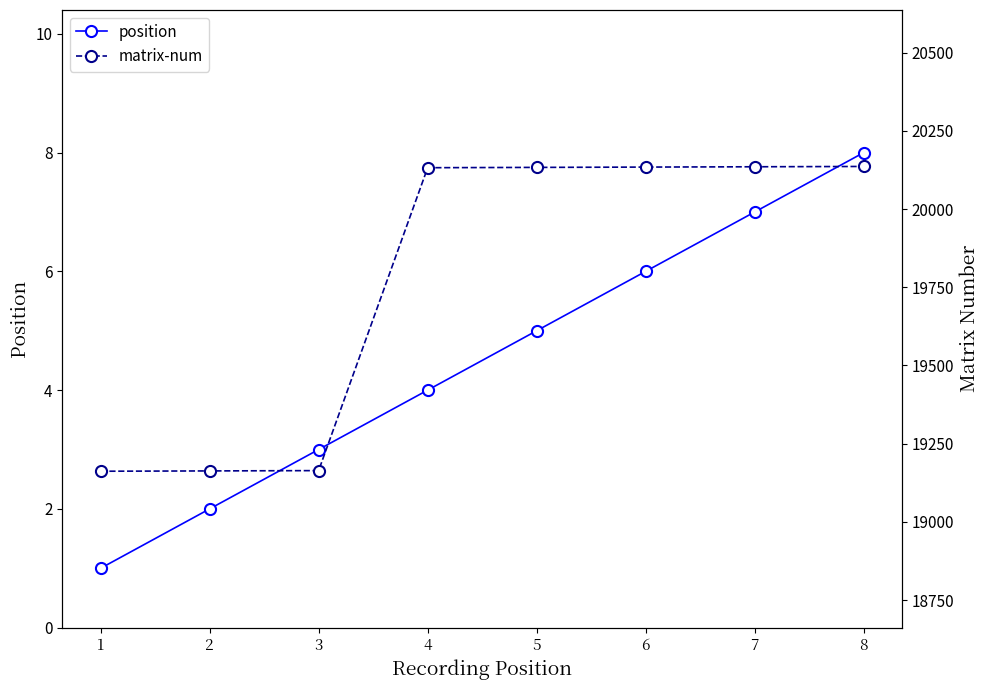

What is the greatest value displayed?

20136